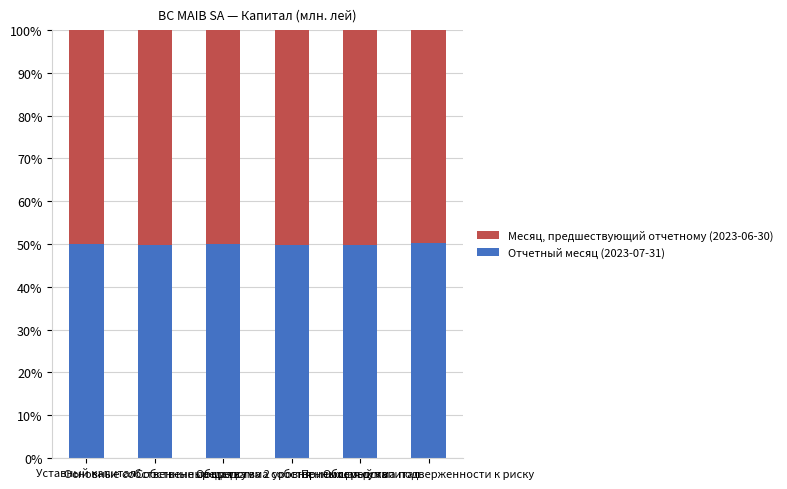

What is the value of the Отчетный месяц (2023-07-31) bar at the 4th from the left?

49.7